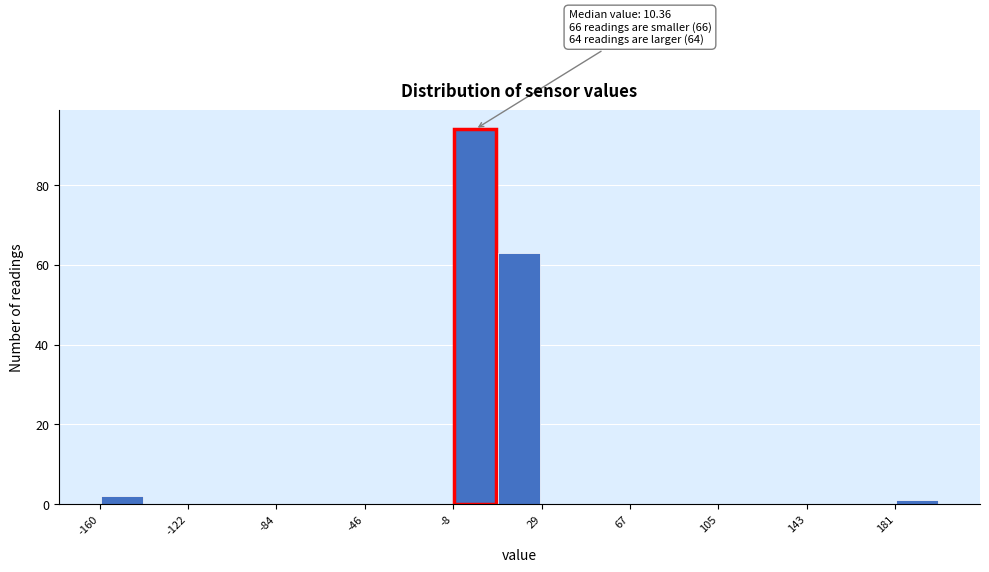

Read against the x-axis, roughly where is the centre of the tallest bar?

0